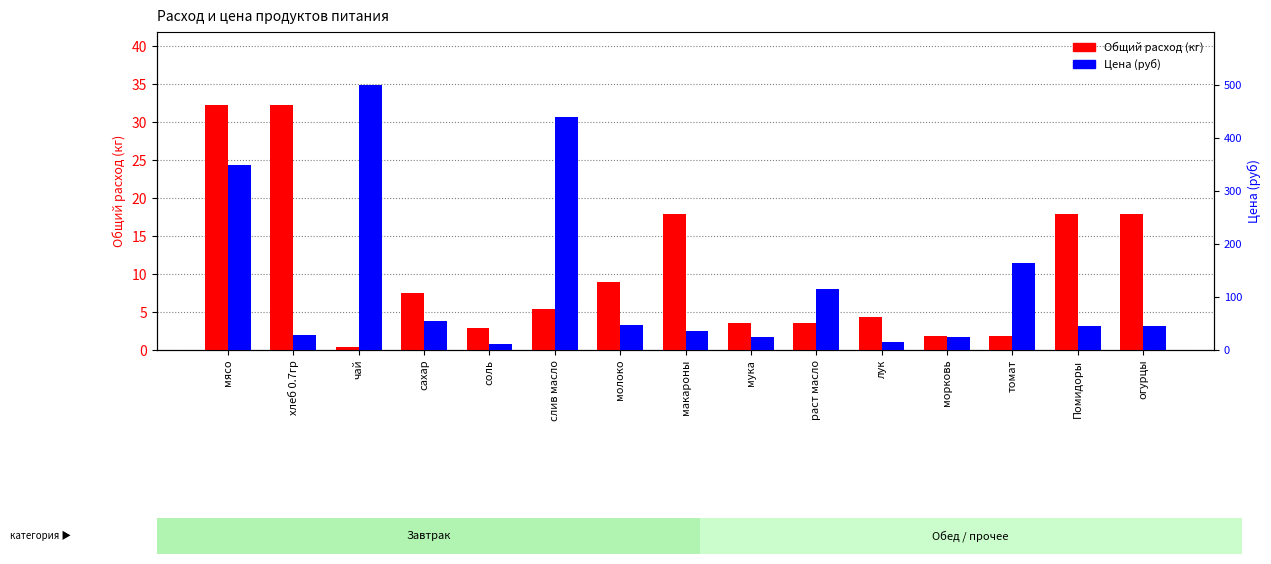

Count the number of data series in this chart.

2